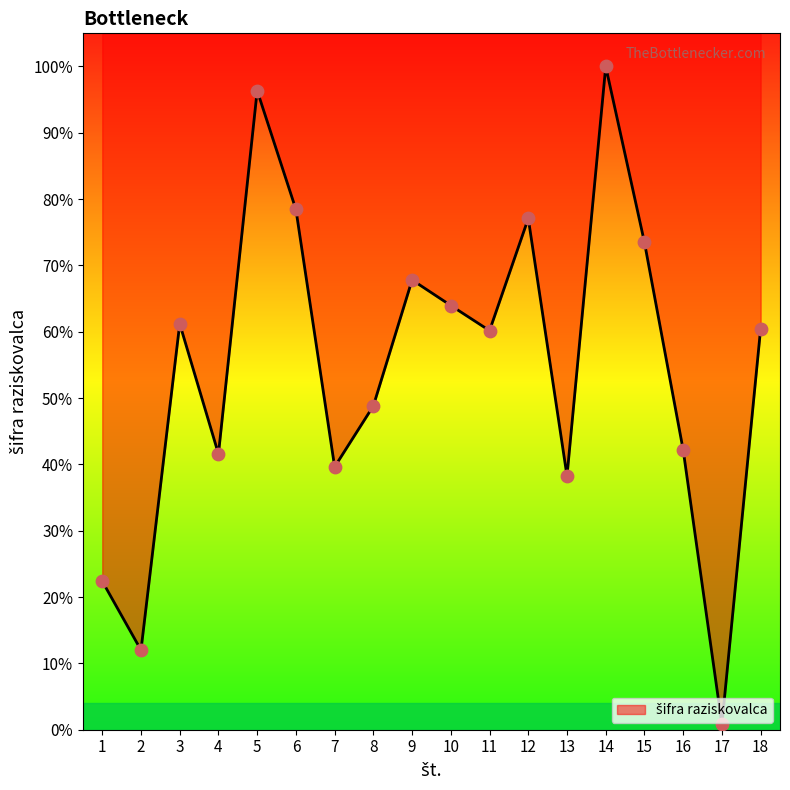

Which has a higher value, 11 or 1?

11